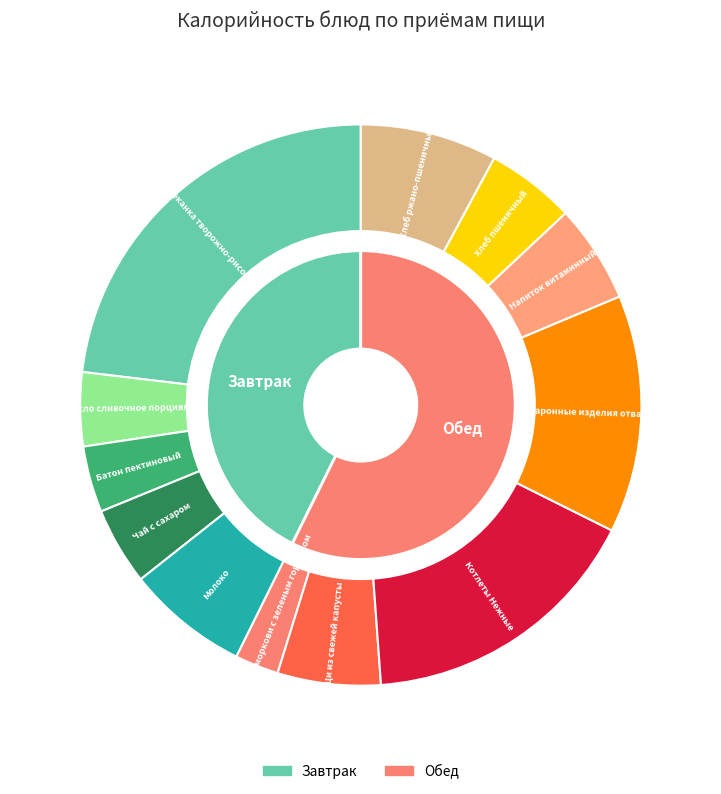

Is there any slice that represents more than half of the pie?

No